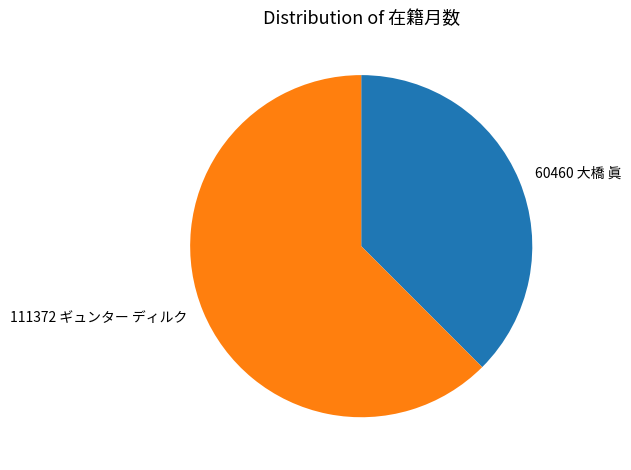

Is it true that 60460 大橋 眞 is 38% of the pie?

True